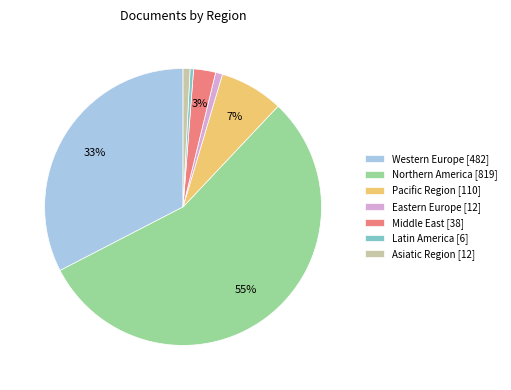

To the nearest percent, what portion does Middle East represent?

3%